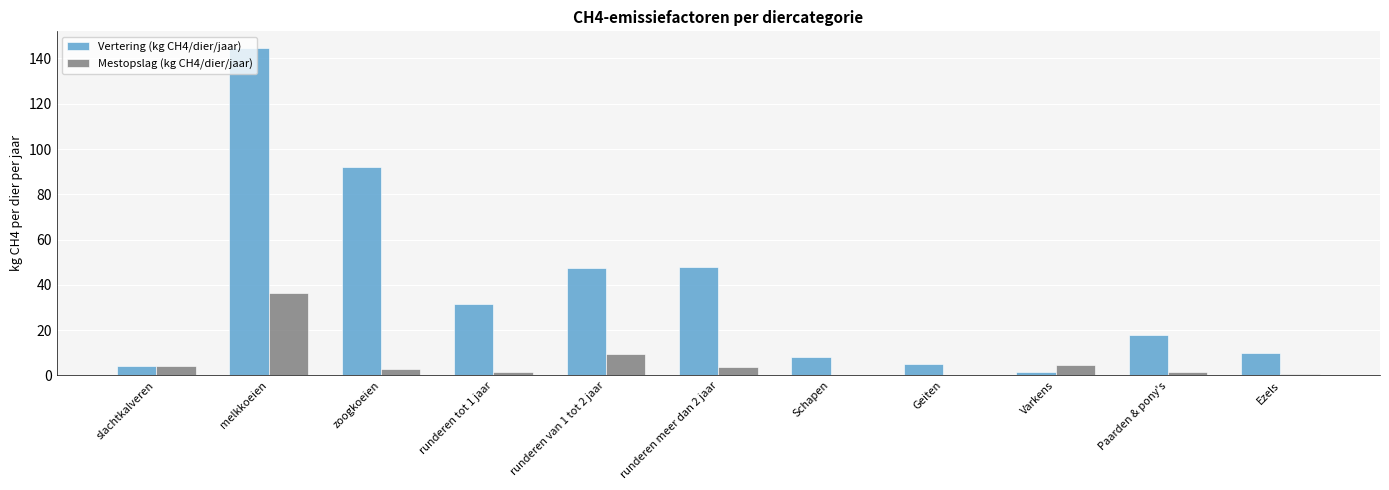

At which label is Mestopslag (kg CH4/dier/jaar) closest to 18?

runderen van 1 tot 2 jaar